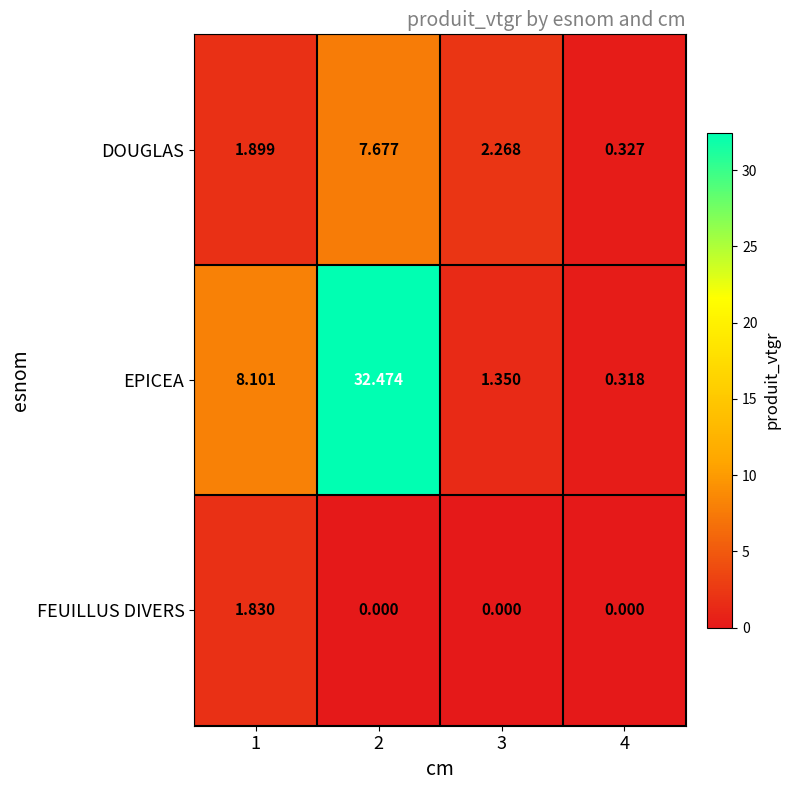

Rank the series by their average value, from lowest to highest.

FEUILLUS DIVERS, DOUGLAS, EPICEA